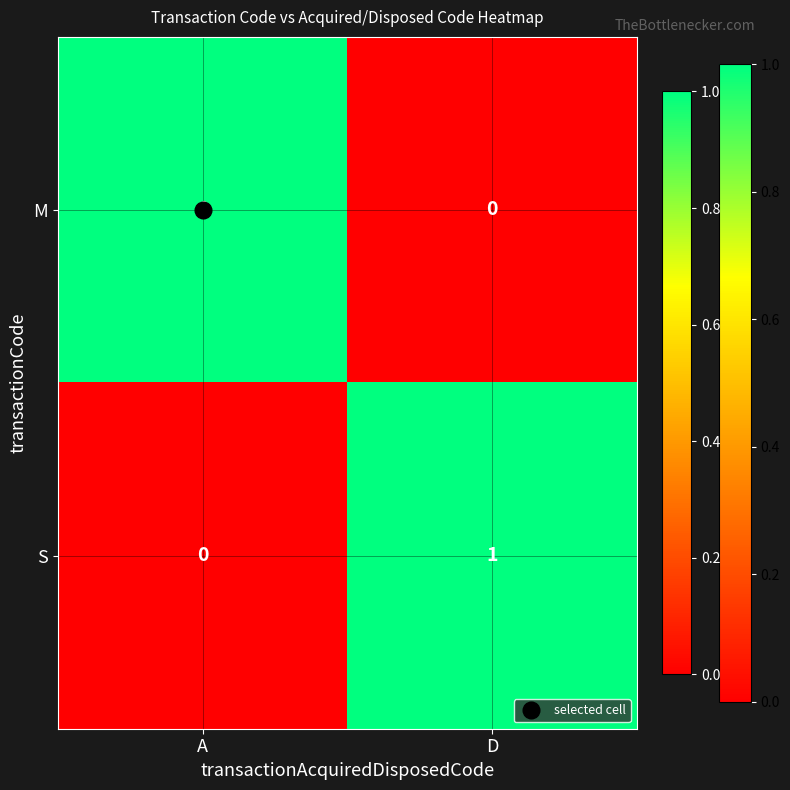

The value of S at A is -1. True or false?

False